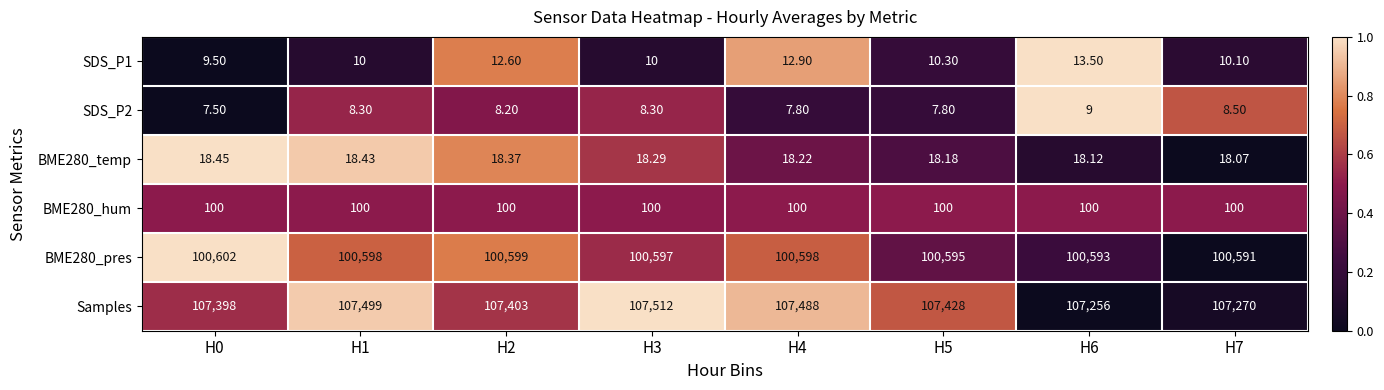

Is the value of BME280_hum at H2 greater than the value of SDS_P2 at H0?

Yes